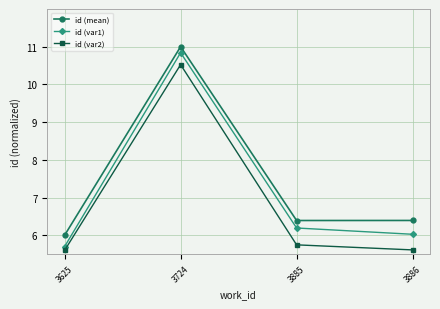

Which category has the highest value across all series?

3724